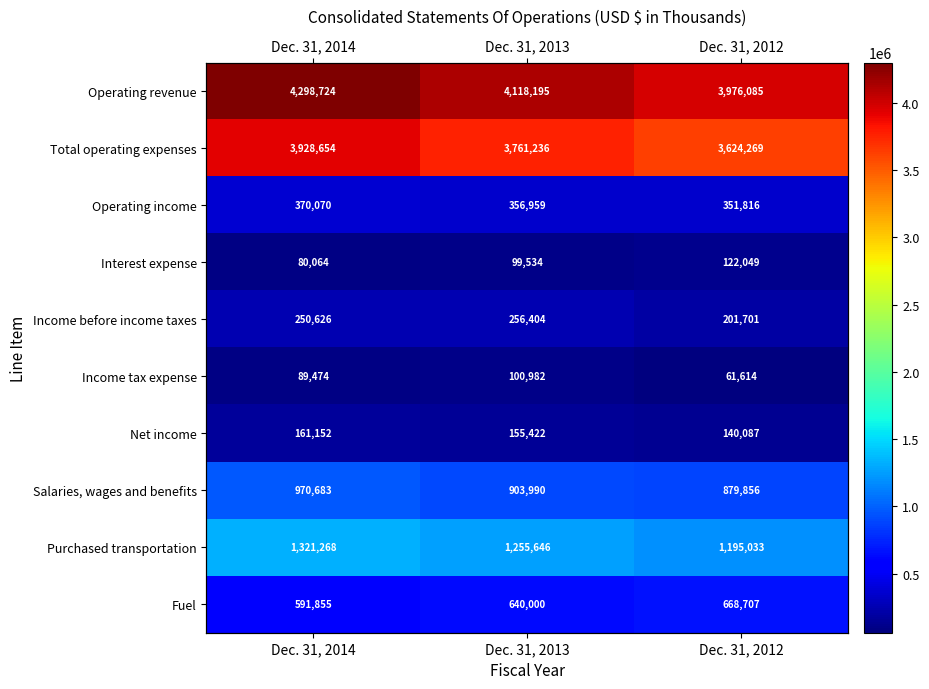

At how many categories does at least one series exceed 2747432?

3